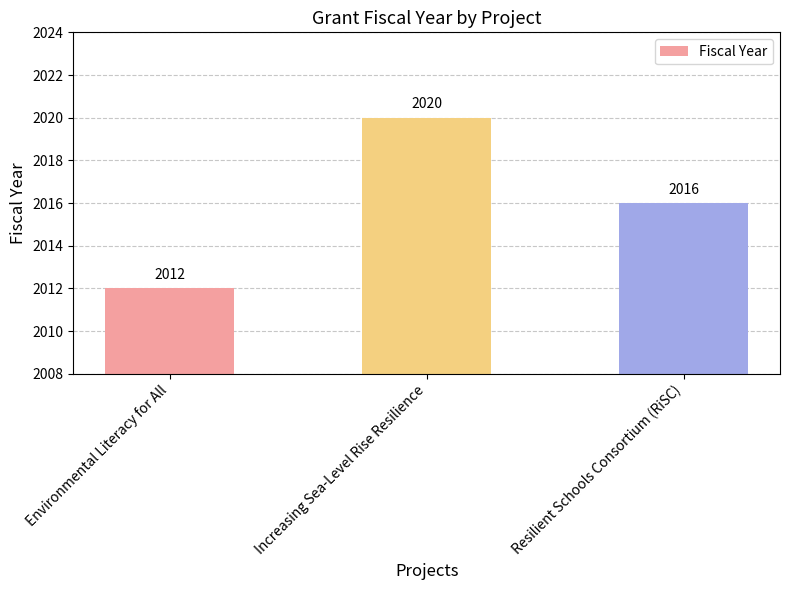

What is the approximate value at Resilient Schools Consortium (RiSC)?

2016